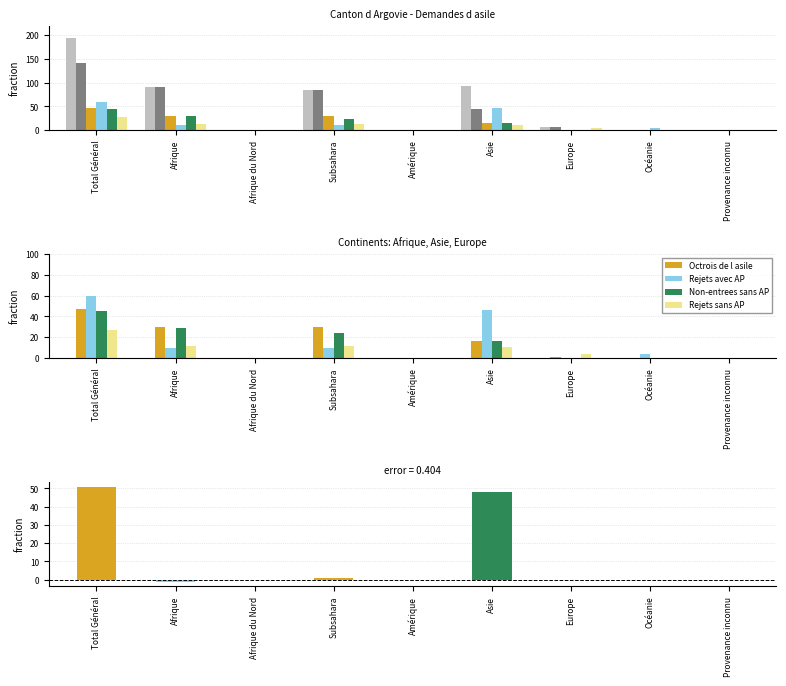

How many data points does each series have?

9